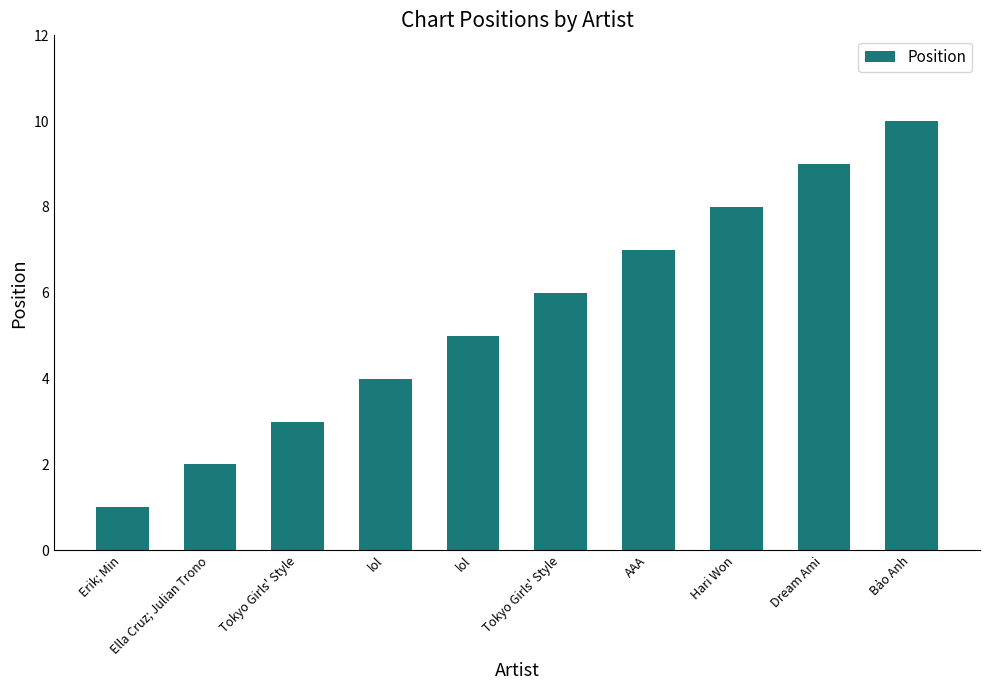

Count the number of categories in the chart.

10